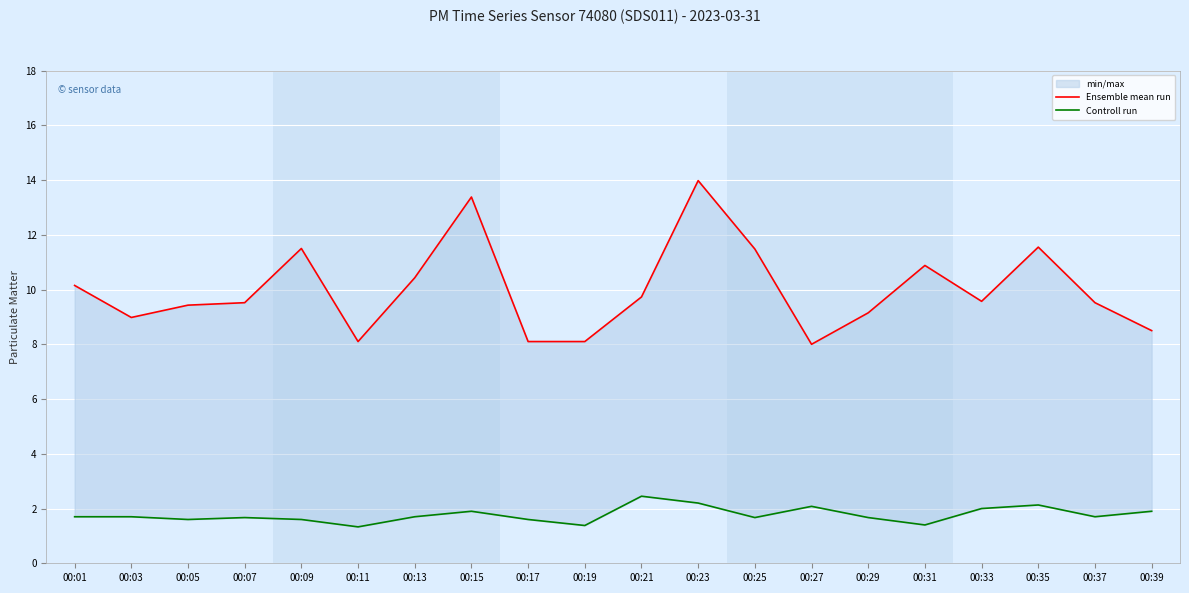

How many interior local peaks does the Controll run series have?

5